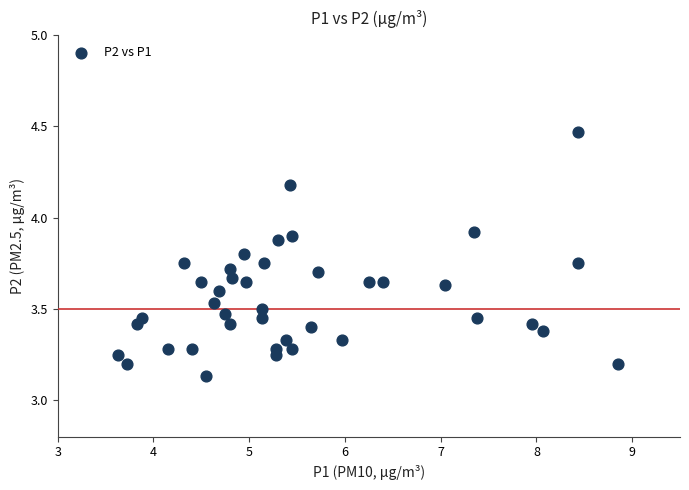

What is the range of Y values (max minus min)?

1.3